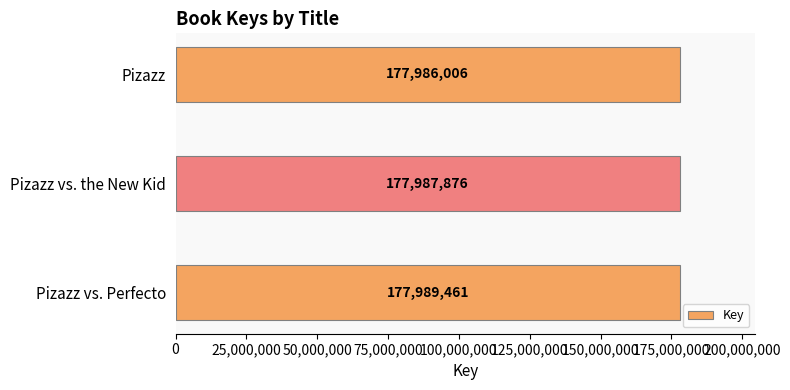

Reading bottom to top, transcribe all the data shown in this chart.

Pizazz vs. Perfecto=177989461	Pizazz vs. the New Kid=177987876	Pizazz=177986006